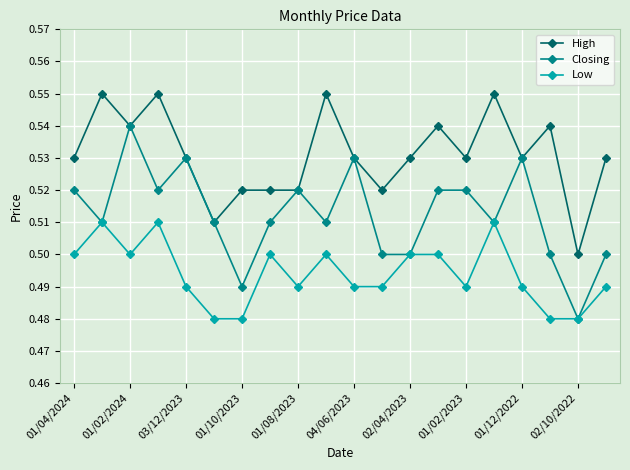

True or false: Closing has more than 1 points higher than both neighbors.

True